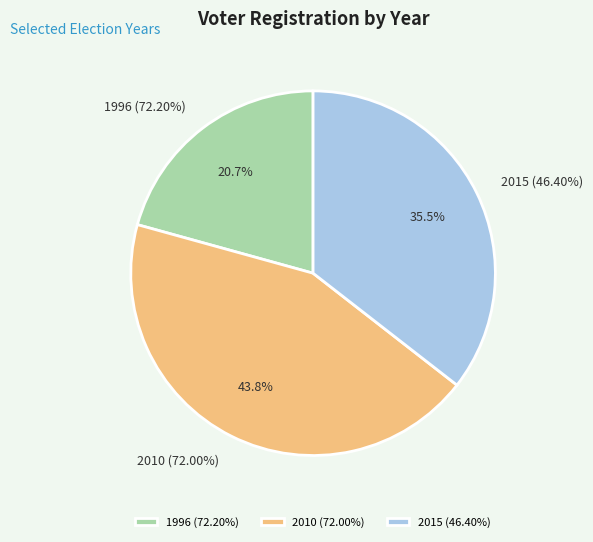

Which slice is the smallest?

1996 (72.20%)